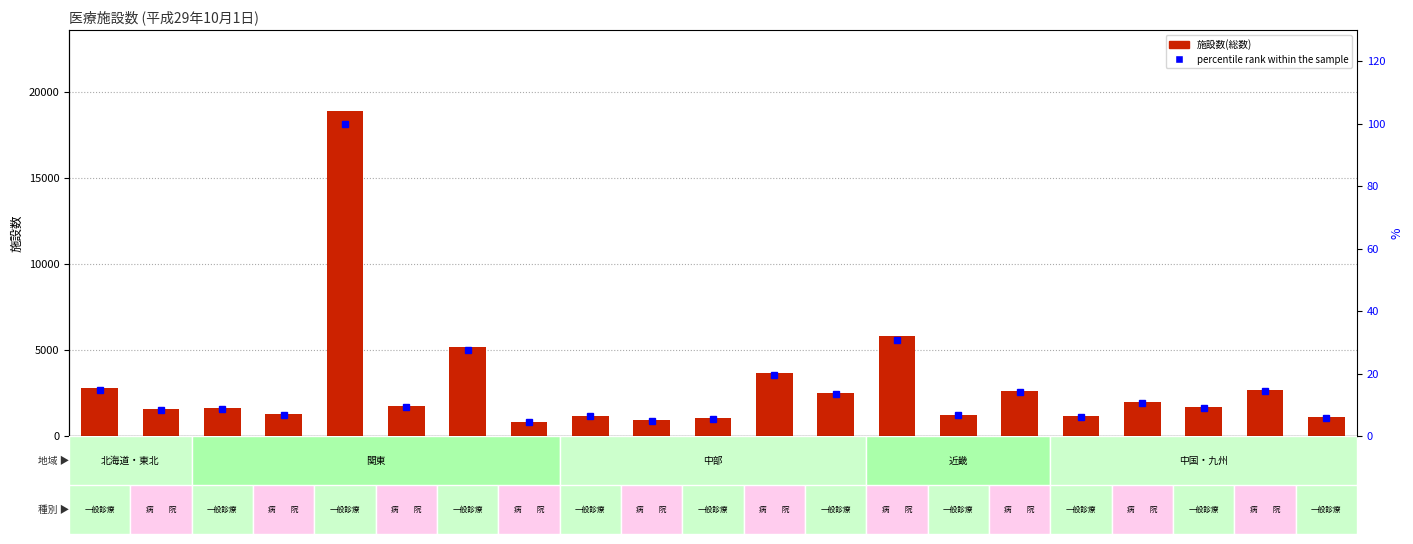

Rank the series at 川崎市 from highest to lowest value.

施設数(総数), percentile rank within the sample